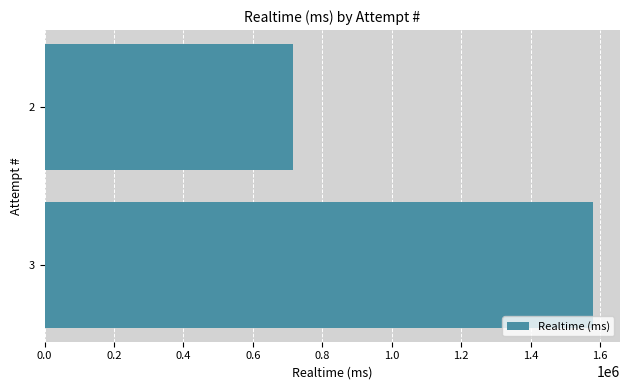

Reading top to bottom, extract all data points from this chart.

715710	1578315